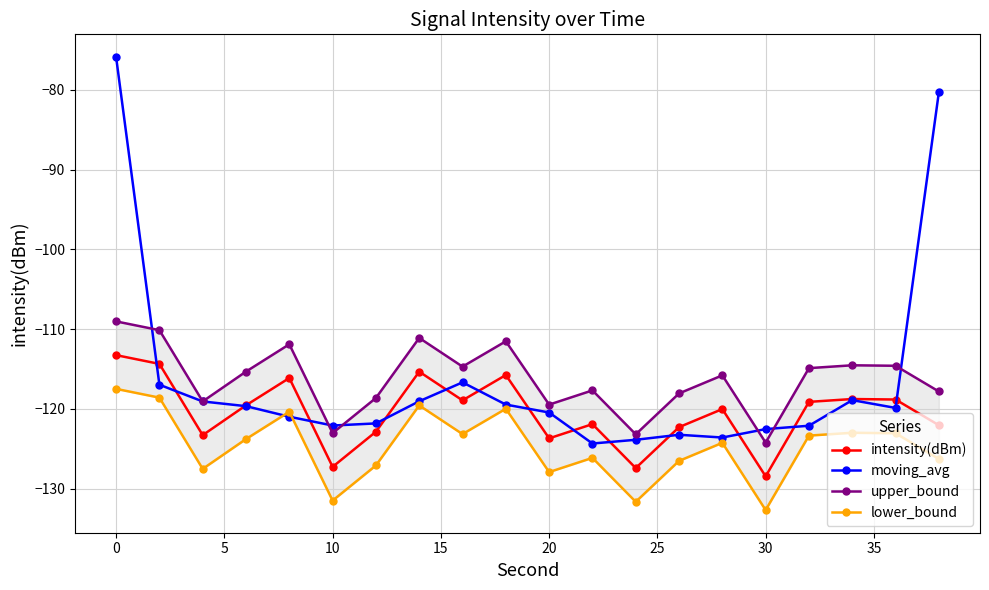

True or false: moving_avg has more than 0 interior local peaks.

True